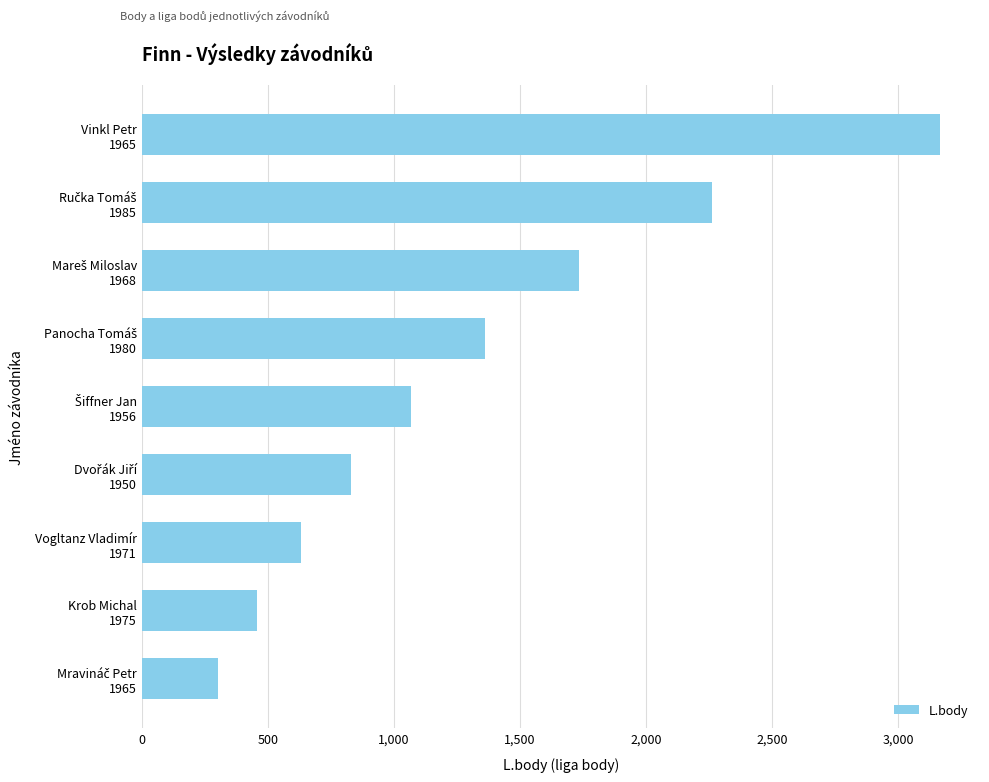

What is the difference between the maximum and second lowest values?

2710